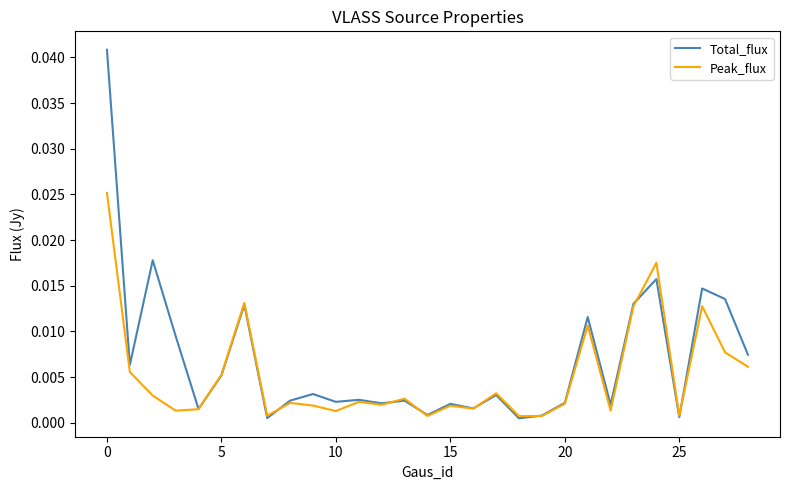

Which series has the widest spread of values?

Total_flux